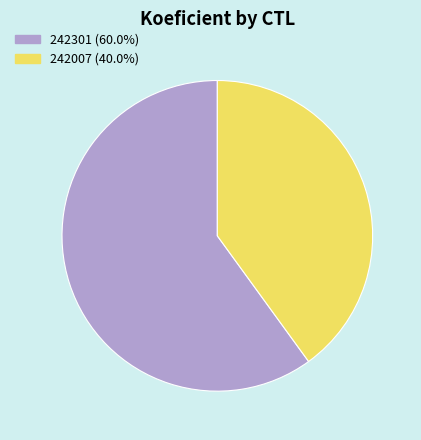

Is the sum of 242301 (60.0%) and 242007 (40.0%) greater than half?

Yes